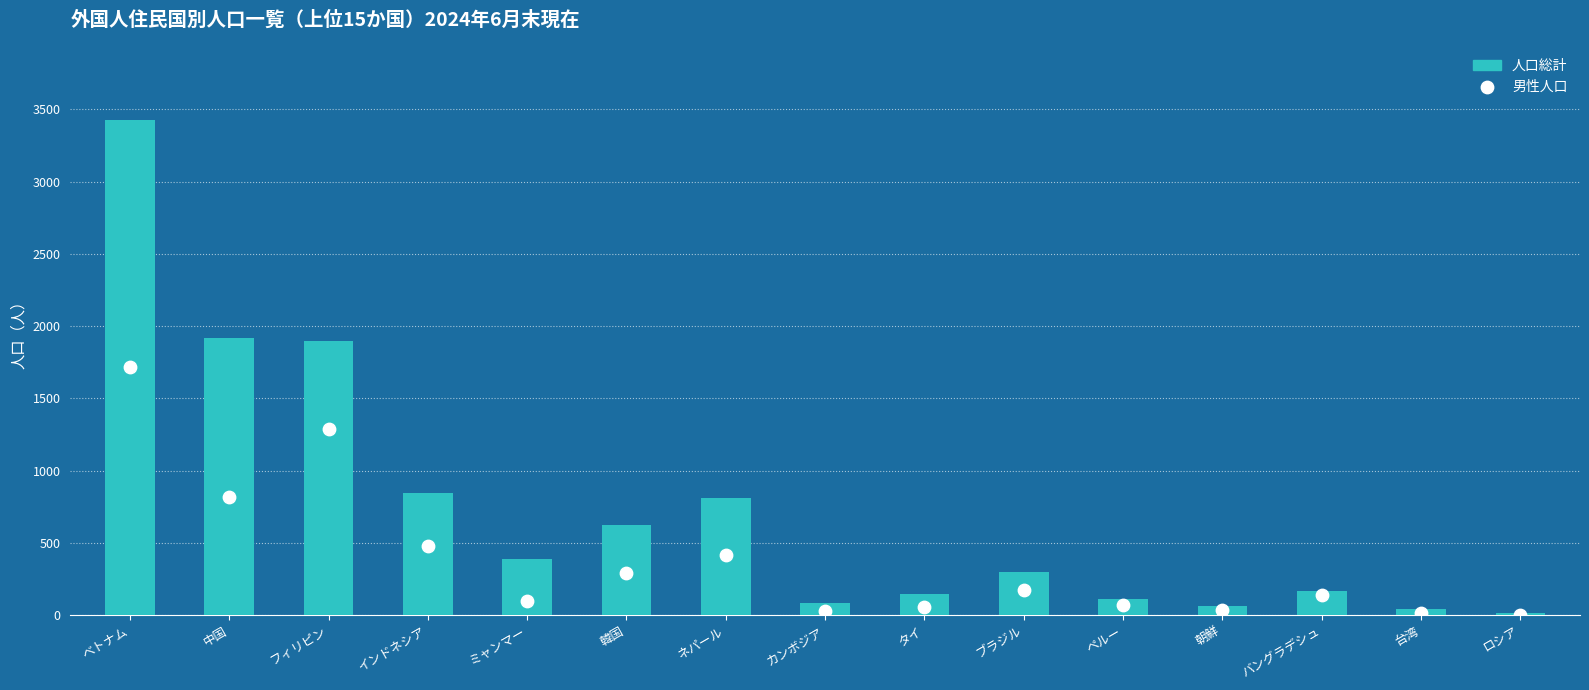

Is the value of 人口総計 at ペルー greater than the value of 男性人口 at ベトナム?

No